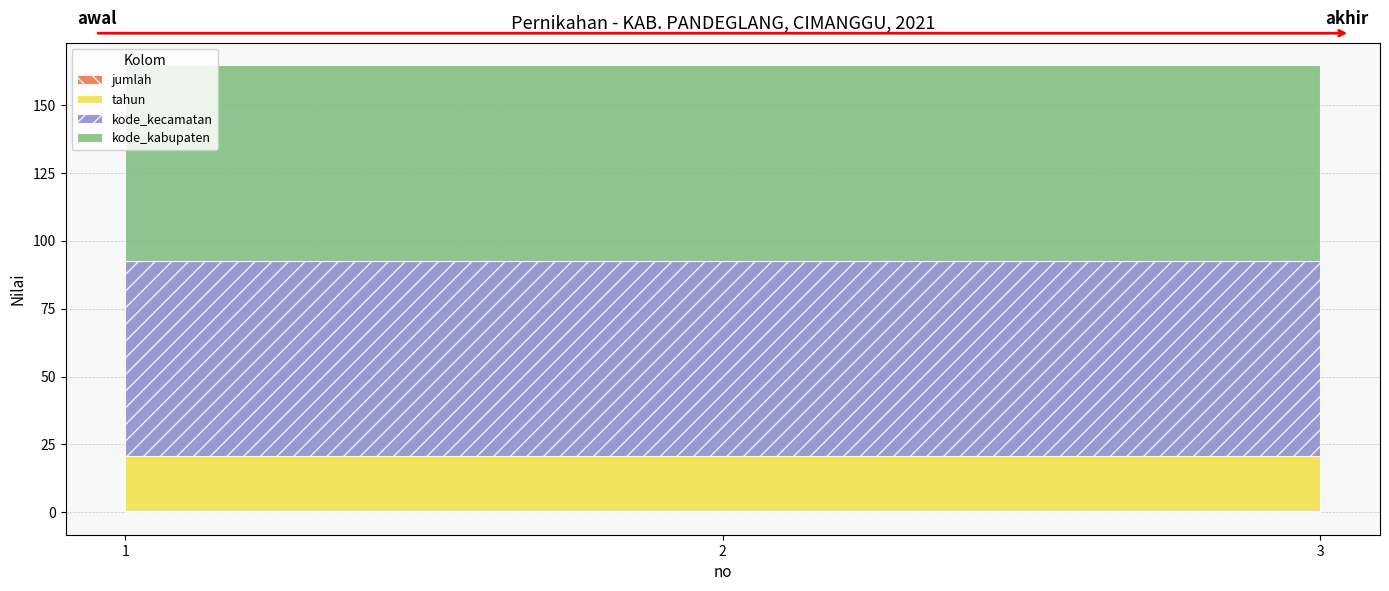

Does the chart have visible grid lines?

Yes